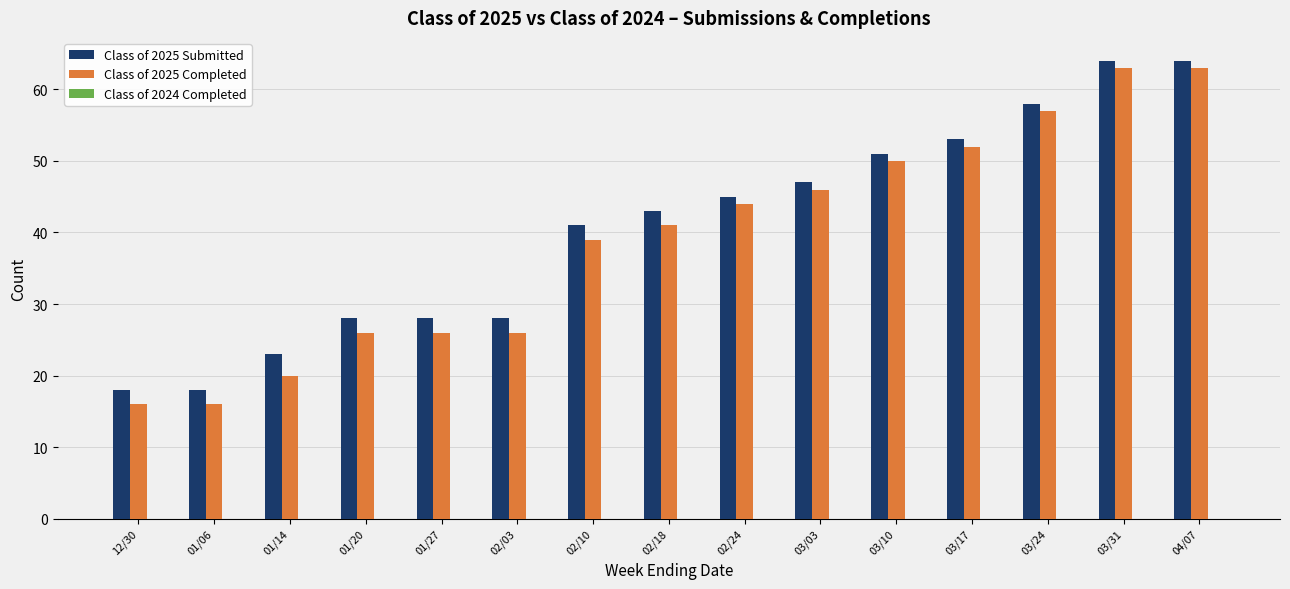

What is the total value across all series at 03/24?

115